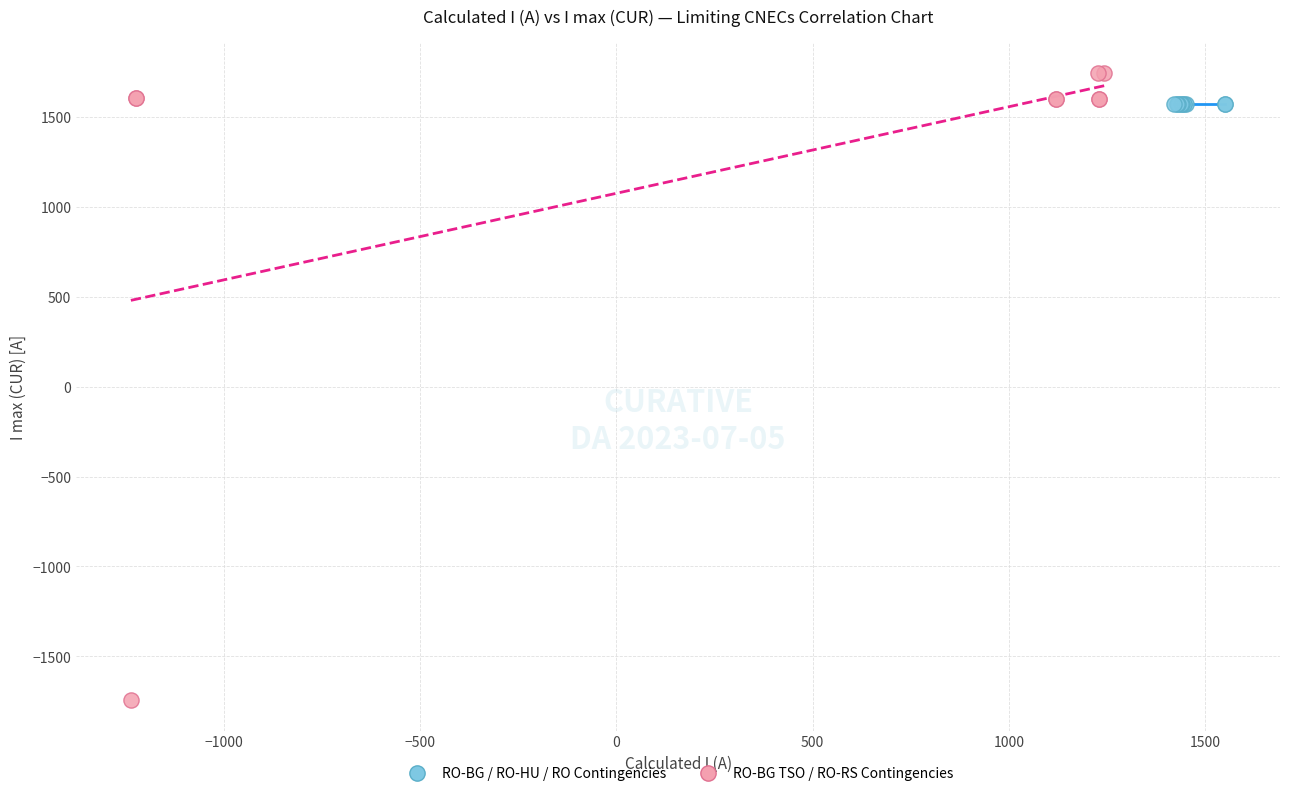

Which series contains the lowest Y value?

RO-BG TSO / RO-RS Contingencies